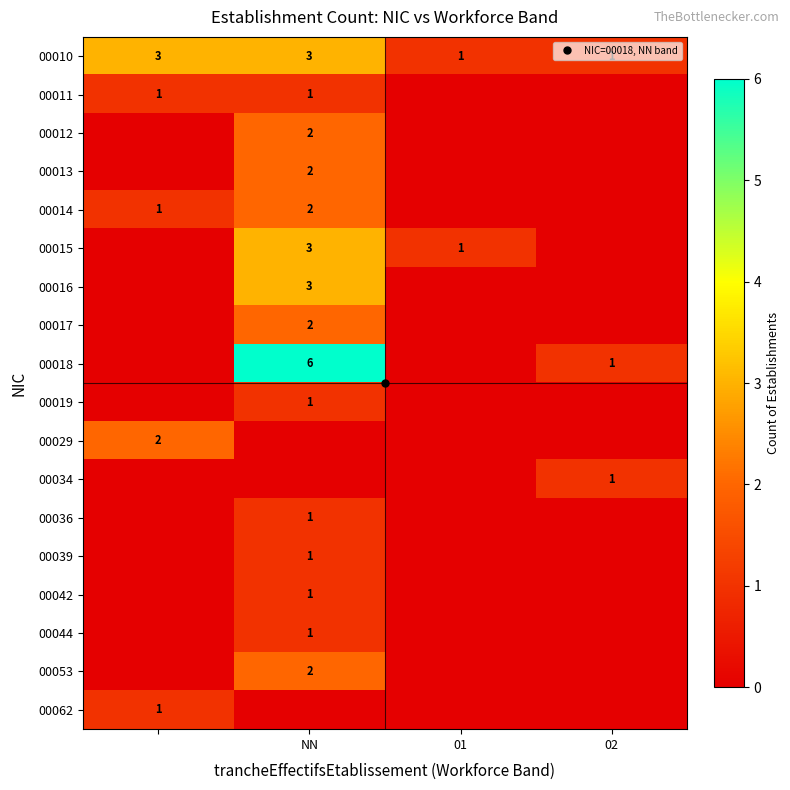

True or false: 00011 has a value of 0 at 02.

True